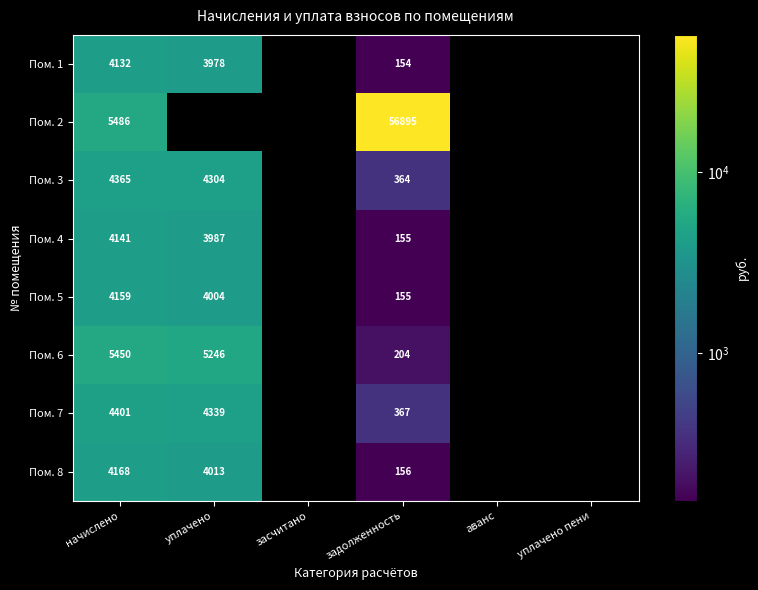

Count the number of categories in the chart.

6